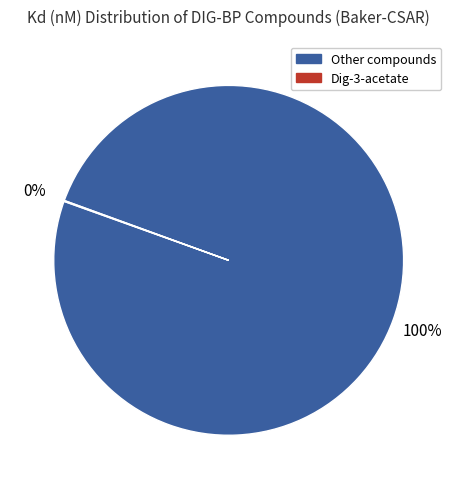

Is there a majority slice in this chart?

Yes